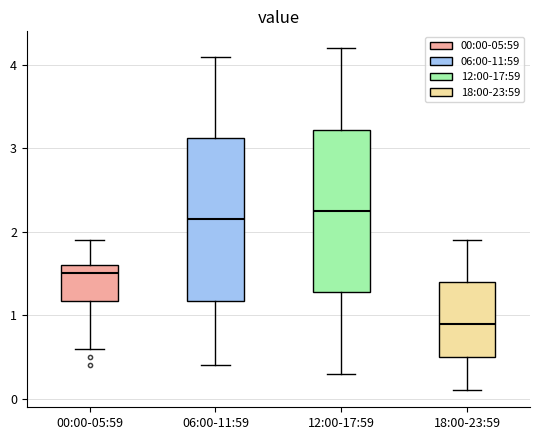

Reading left to right, transcribe this box plot: for each box, give where its median line is, the range the box spans, and where its two whiskers end, as read against the y-axis. The values are not printed on the chart, so give them approximately, as read against the axis.

00:00-05:59: median 1.5, box 1.2 to 1.6, whiskers 0.6 to 1.9
06:00-11:59: median 2.2, box 1.2 to 3.1, whiskers 0.4 to 4.1
12:00-17:59: median 2.3, box 1.3 to 3.2, whiskers 0.3 to 4.2
18:00-23:59: median 0.9, box 0.5 to 1.4, whiskers 0.1 to 1.9